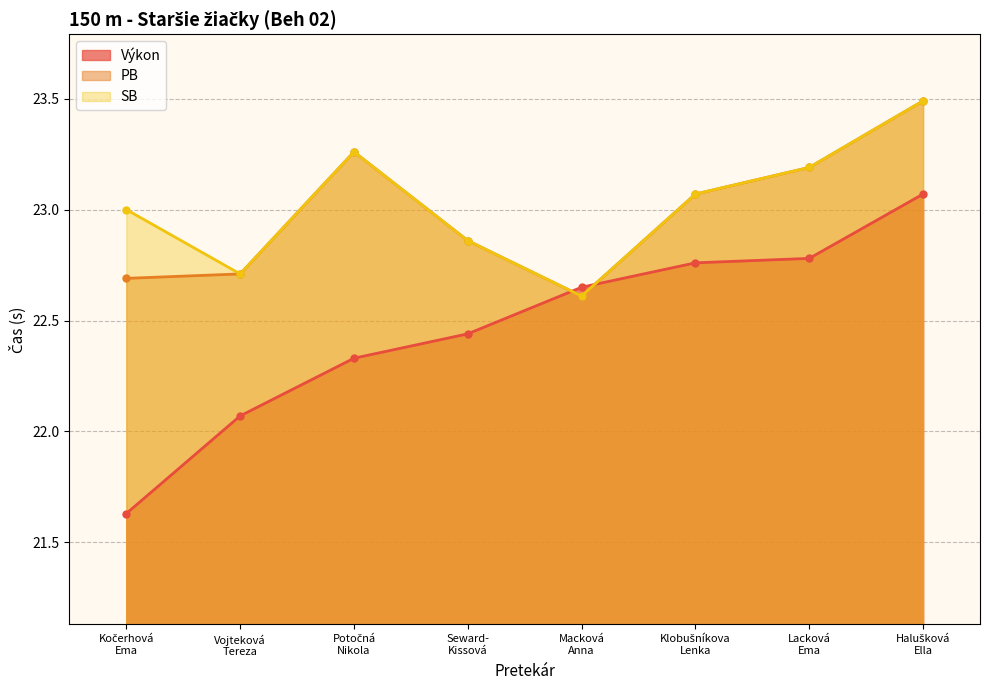

How many lines are shown in the chart?

3